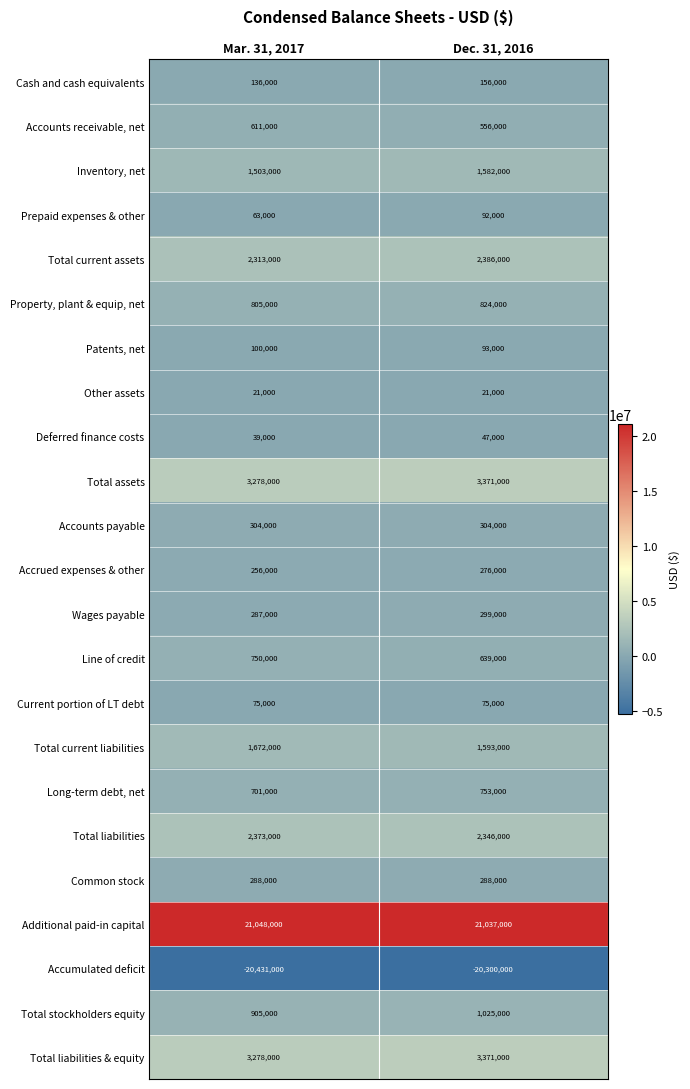

The value of Deferred finance costs at Mar. 31, 2017 is 39000. True or false?

True